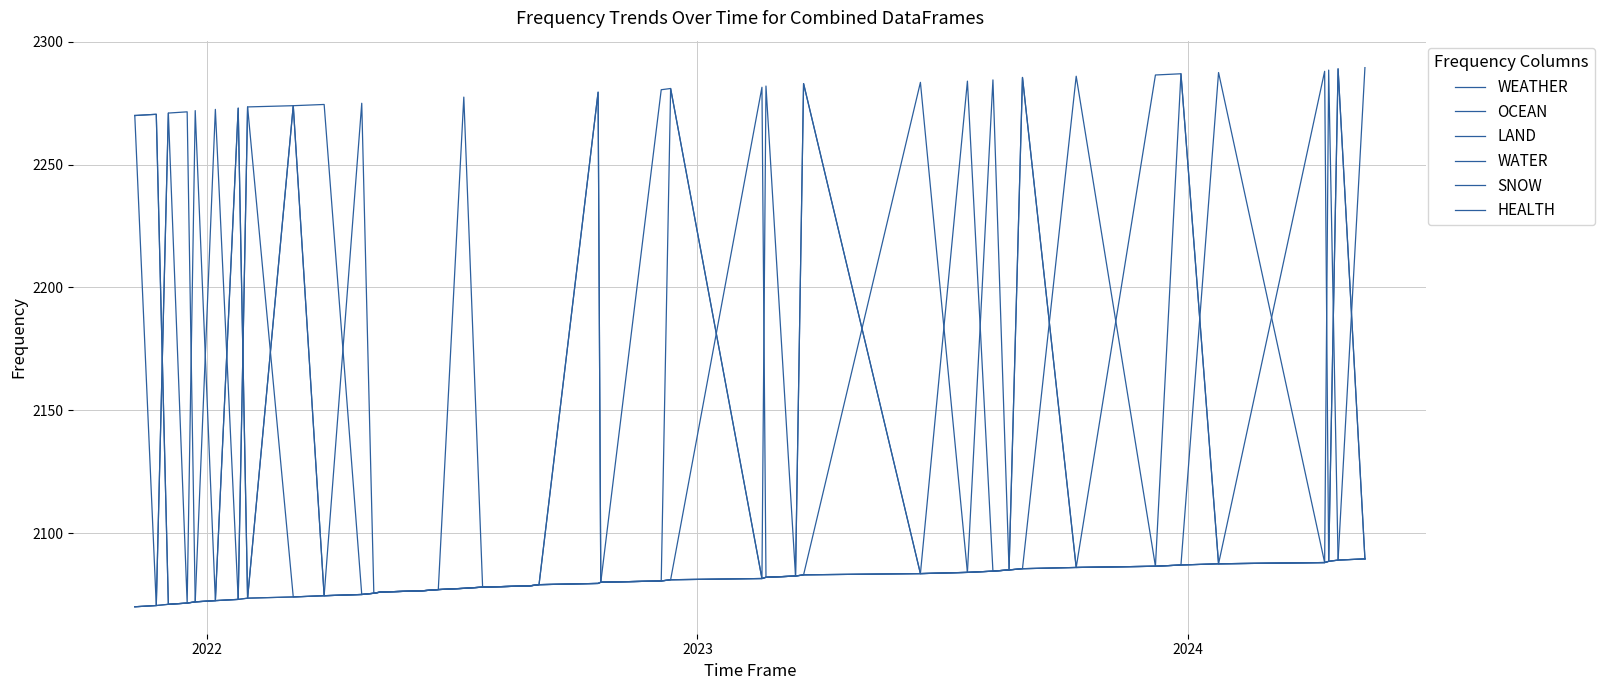

Which series has the largest range (max minus min)?

HEALTH